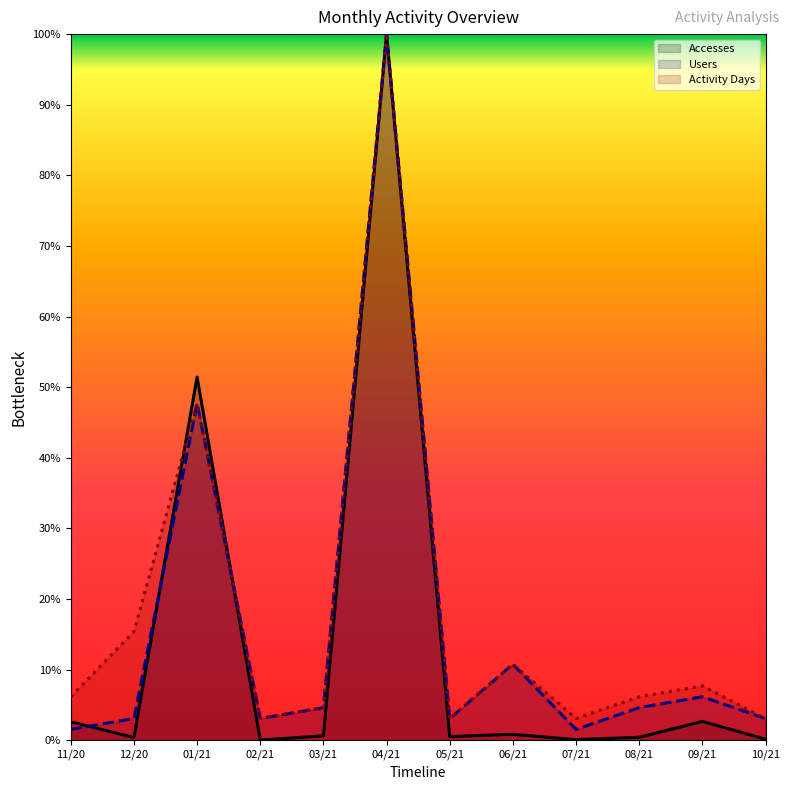

Rank the series by their maximum value, from highest to lowest.

Accesses, Users, Activity Days